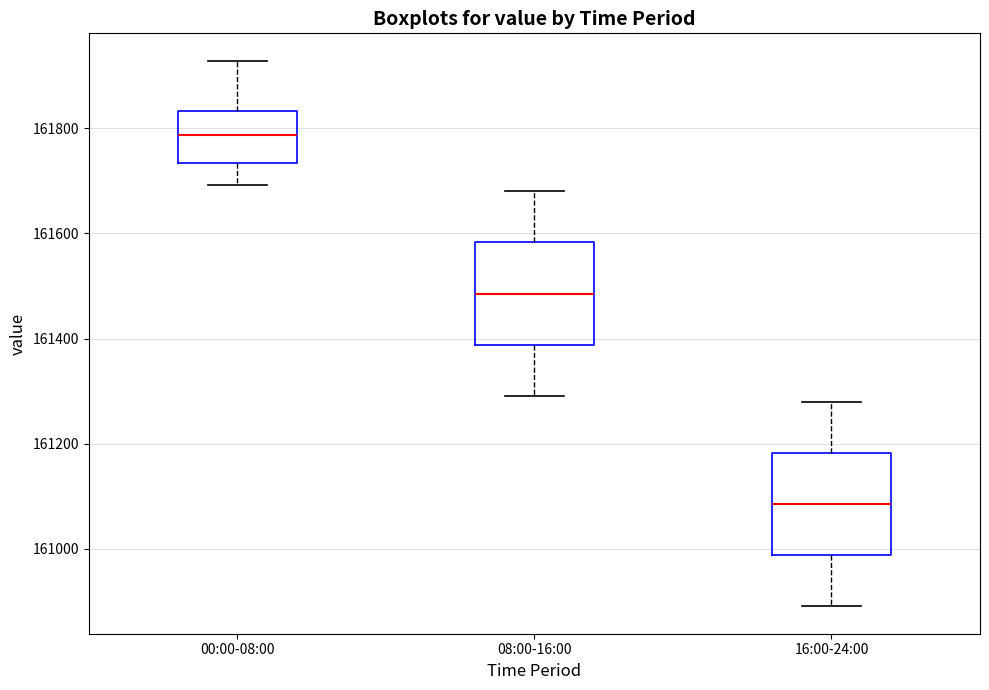

Which box's median line is the lowest?

16:00-24:00